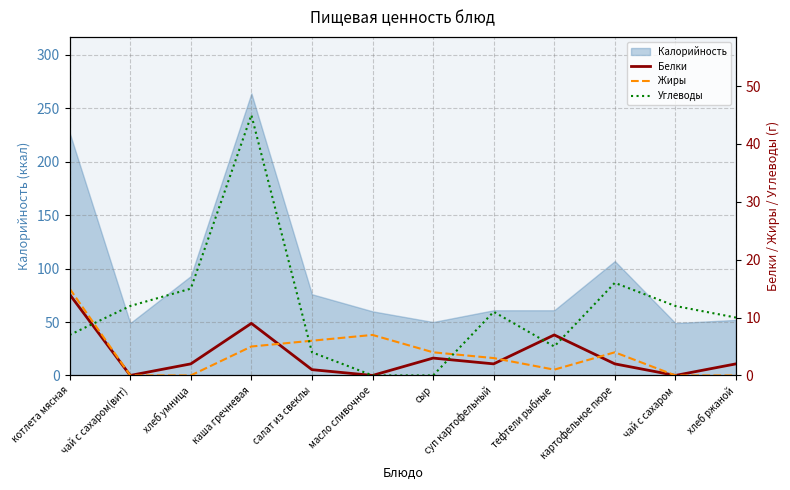

At which label does Белки first exceed 2?

котлета мясная